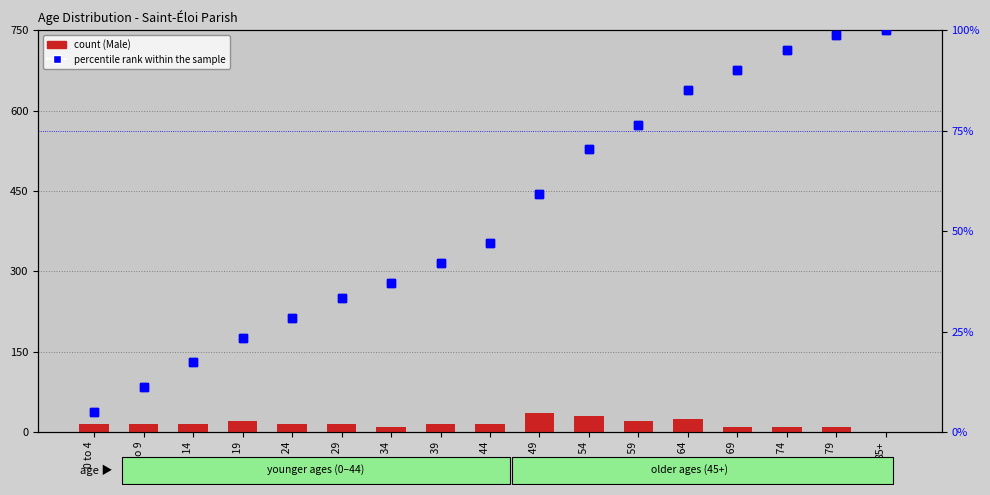

At which label does count (Male) reach its peak?

45 to 49